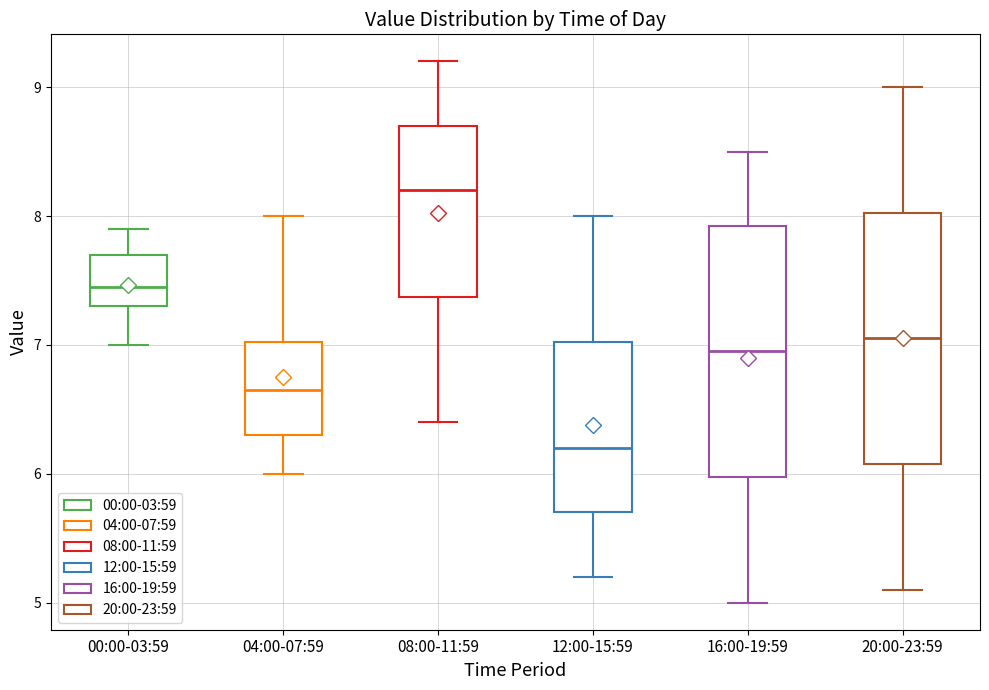

Reading left to right, read every box against the y-axis: the position of its median line, the range the box covers, and the ends of its whiskers. The values are not printed on the chart, so give them approximately, as read against the axis.

00:00-03:59: median 7.5, box 7.3 to 7.7, whiskers 7.0 to 7.9
04:00-07:59: median 6.7, box 6.3 to 7.0, whiskers 6.0 to 8.0
08:00-11:59: median 8.2, box 7.4 to 8.7, whiskers 6.4 to 9.2
12:00-15:59: median 6.2, box 5.7 to 7.0, whiskers 5.2 to 8.0
16:00-19:59: median 7.0, box 6.0 to 7.9, whiskers 5.0 to 8.5
20:00-23:59: median 7.1, box 6.1 to 8.0, whiskers 5.1 to 9.0